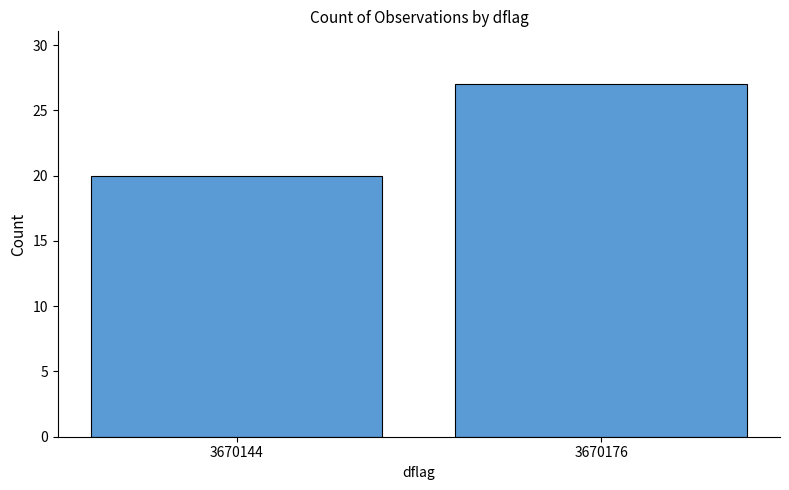

Reading left to right, what are all the values shown in this chart?

20	27